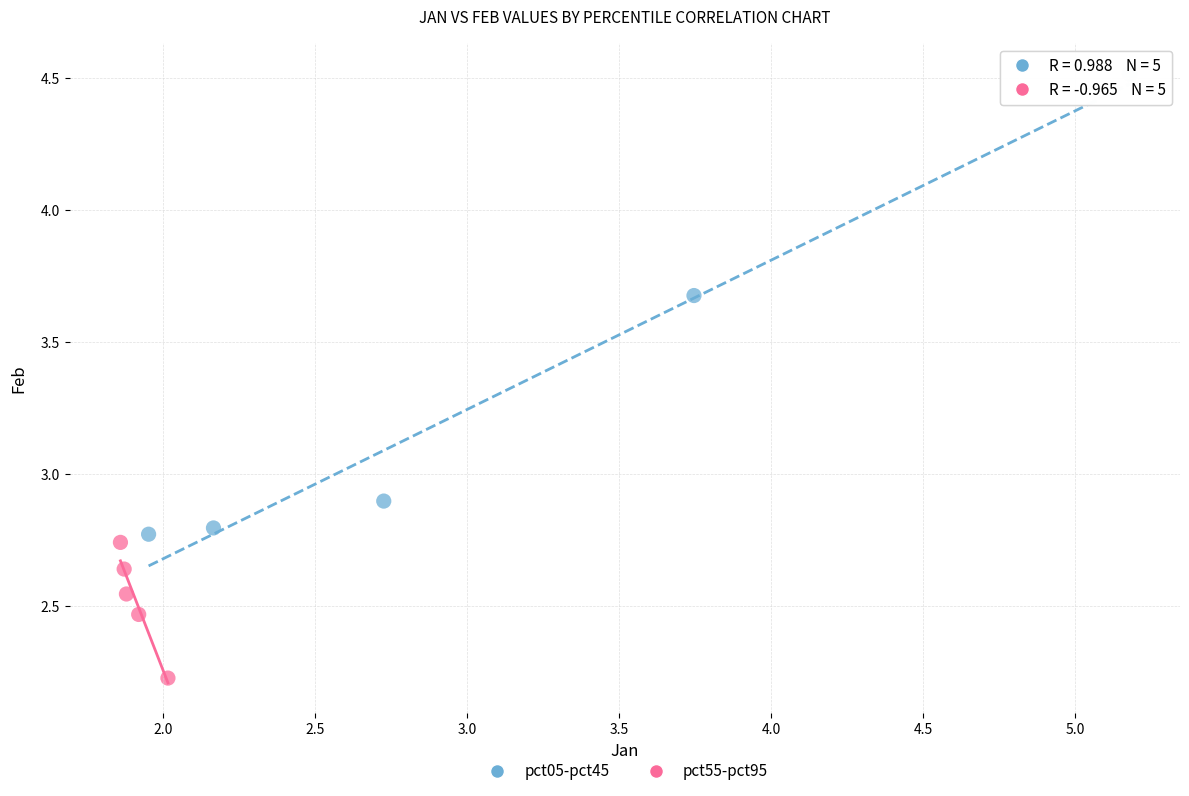

Which series contains the highest Y value?

pct05-pct45